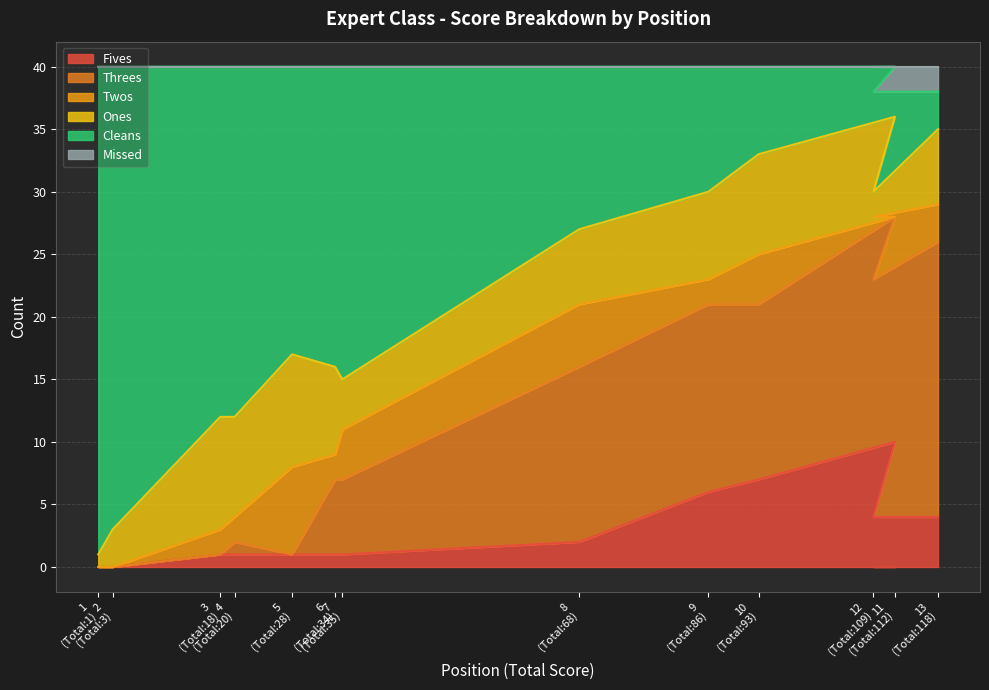

What is the sum of all Cleans values?

267